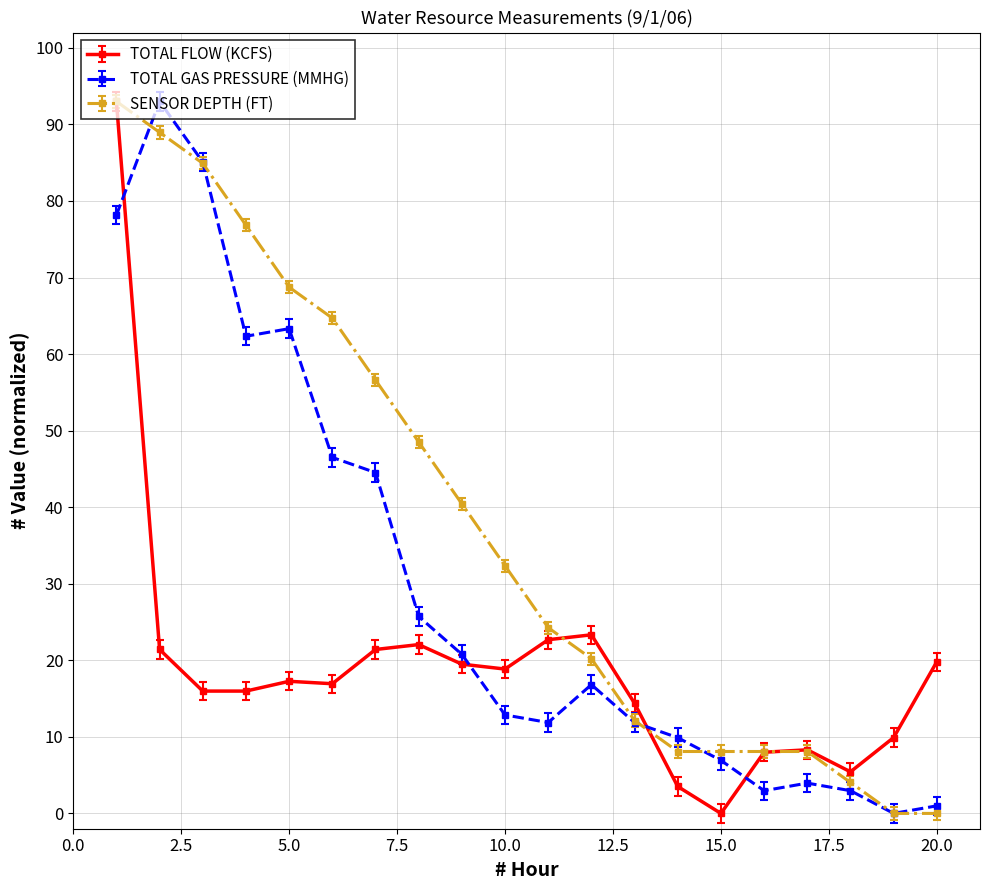

Which series ends up on top after the final intersection of TOTAL GAS PRESSURE (MMHG) and TOTAL FLOW (KCFS)?

TOTAL FLOW (KCFS)